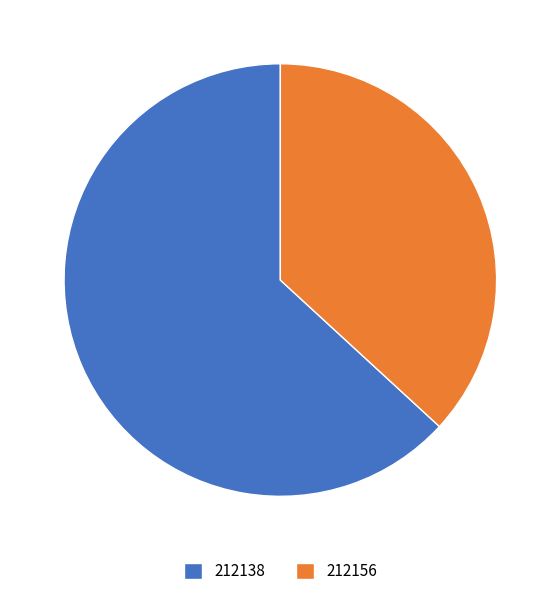

Which category has the smallest portion of the pie?

212156